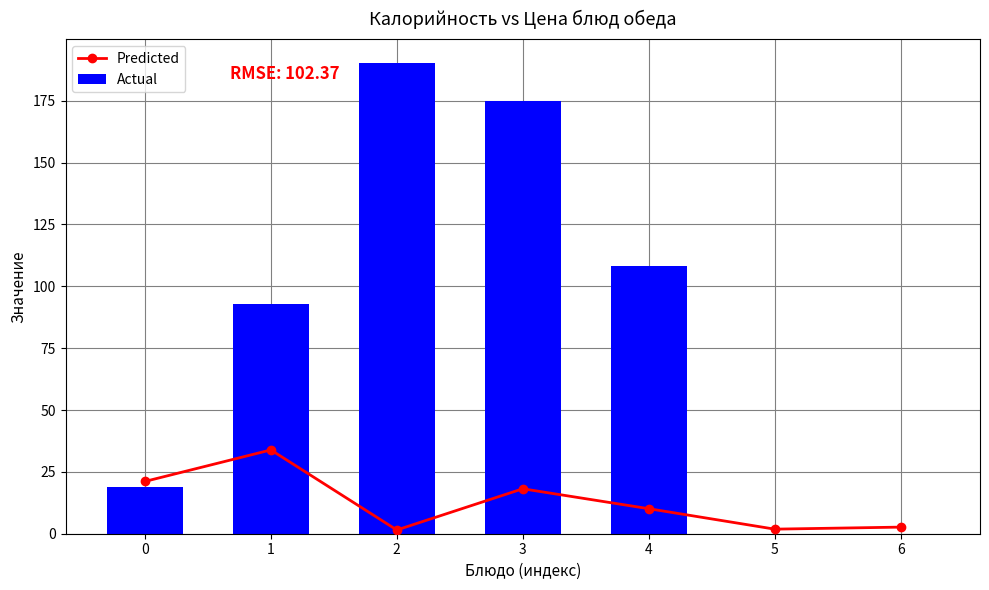

What is the spread (max minus min) of values at 5?

1.9